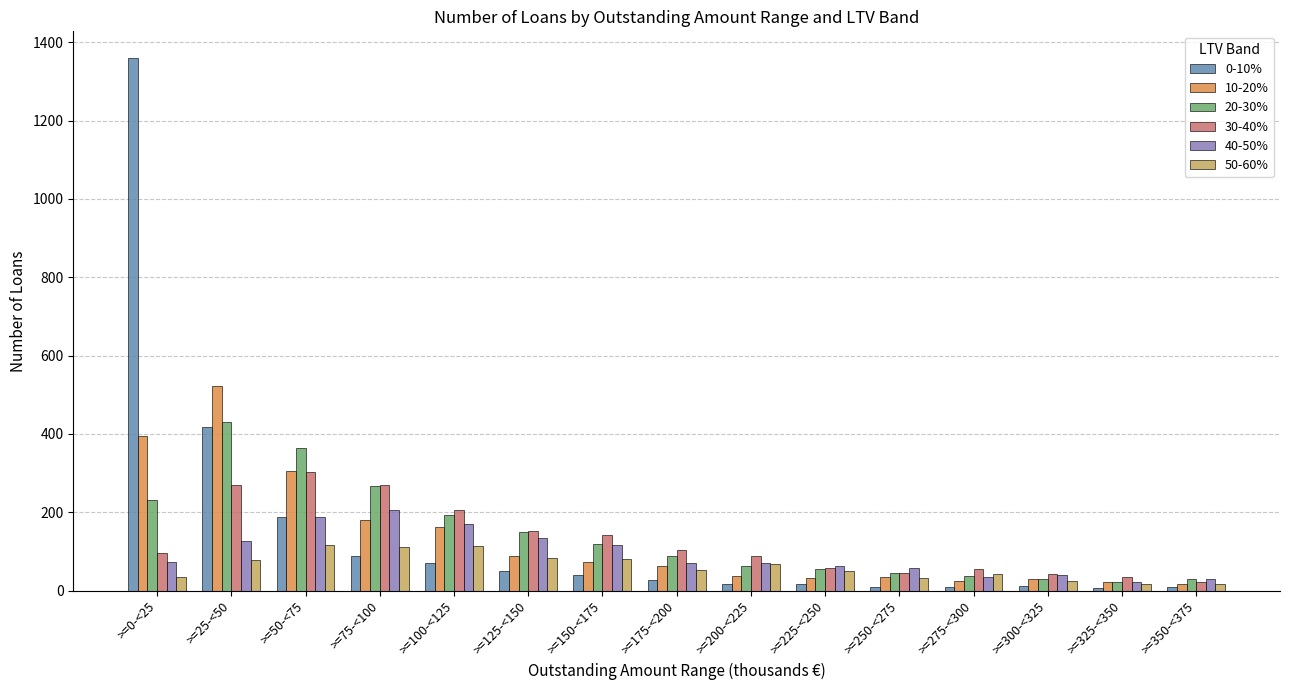

Are the bars grouped side by side (vs. stacked)?

Yes